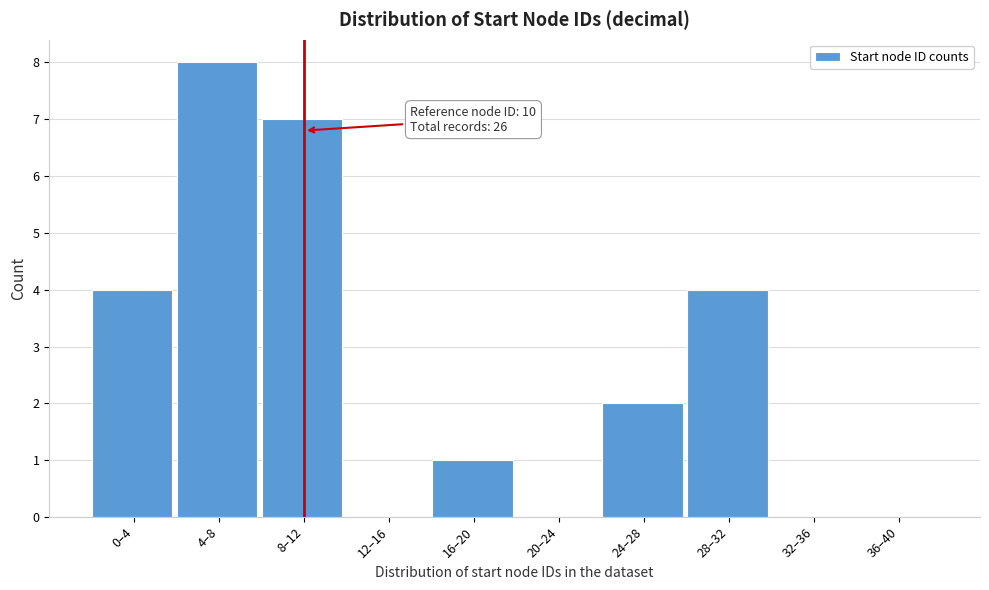

Reading left to right, extract all data points from this chart.

0–4=4	4–8=8	8–12=7	12–16=0	16–20=1	20–24=0	24–28=2	28–32=4	32–36=0	36–40=0